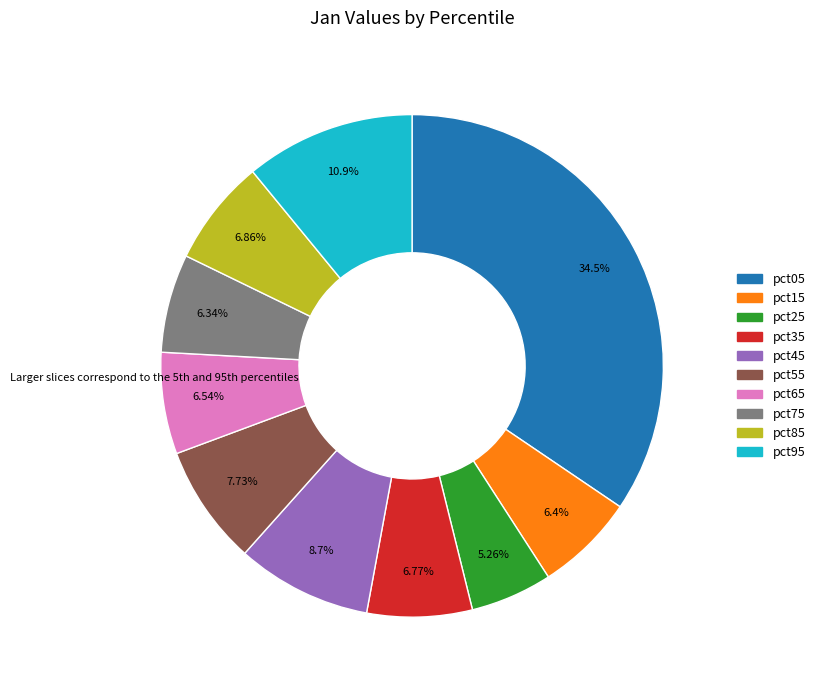

Do pct55 and pct95 together represent more than half of the pie?

No